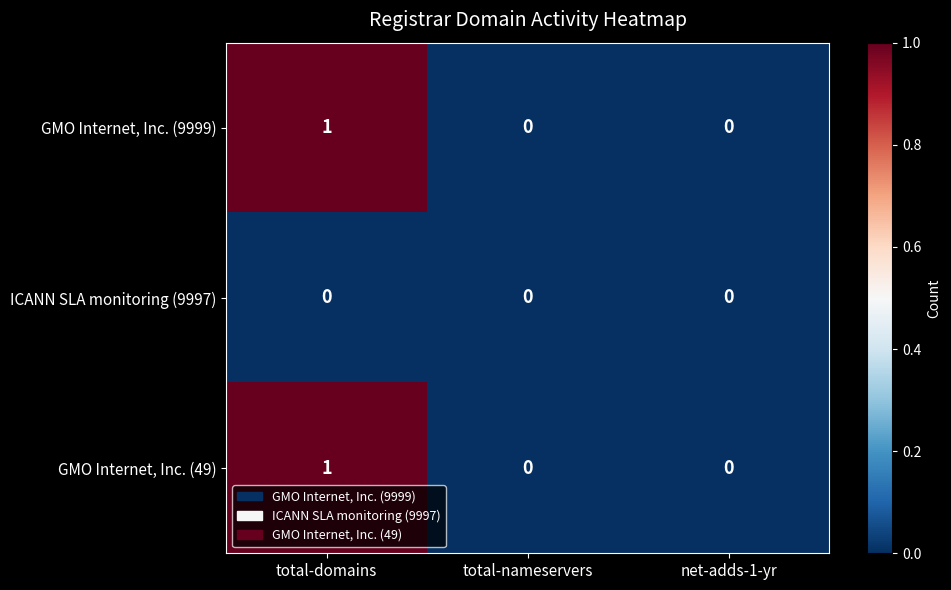

Count the GMO Internet, Inc. (49) values in the range 0 to 1.

3